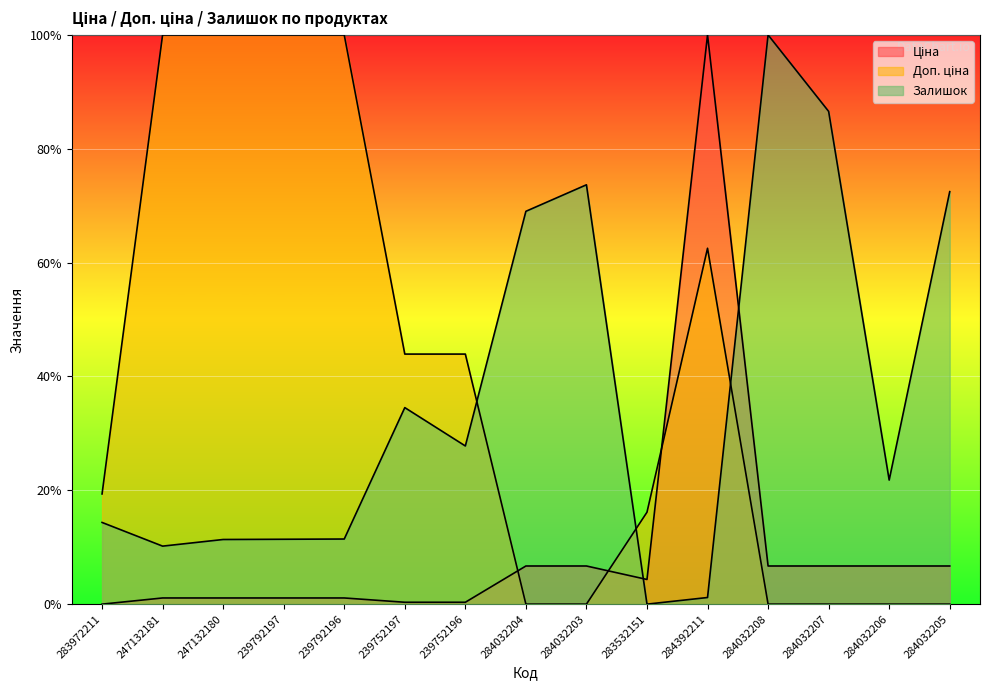

What is the difference between the maximum and minimum values in the Доп. ціна series?

1.0